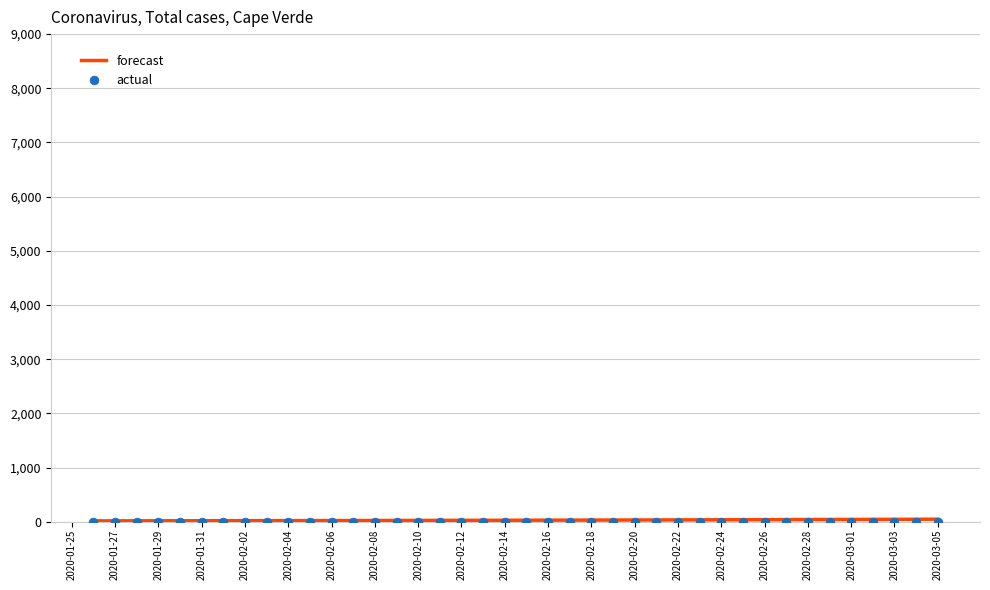

Which series reaches the minimum Y coordinate?

actual